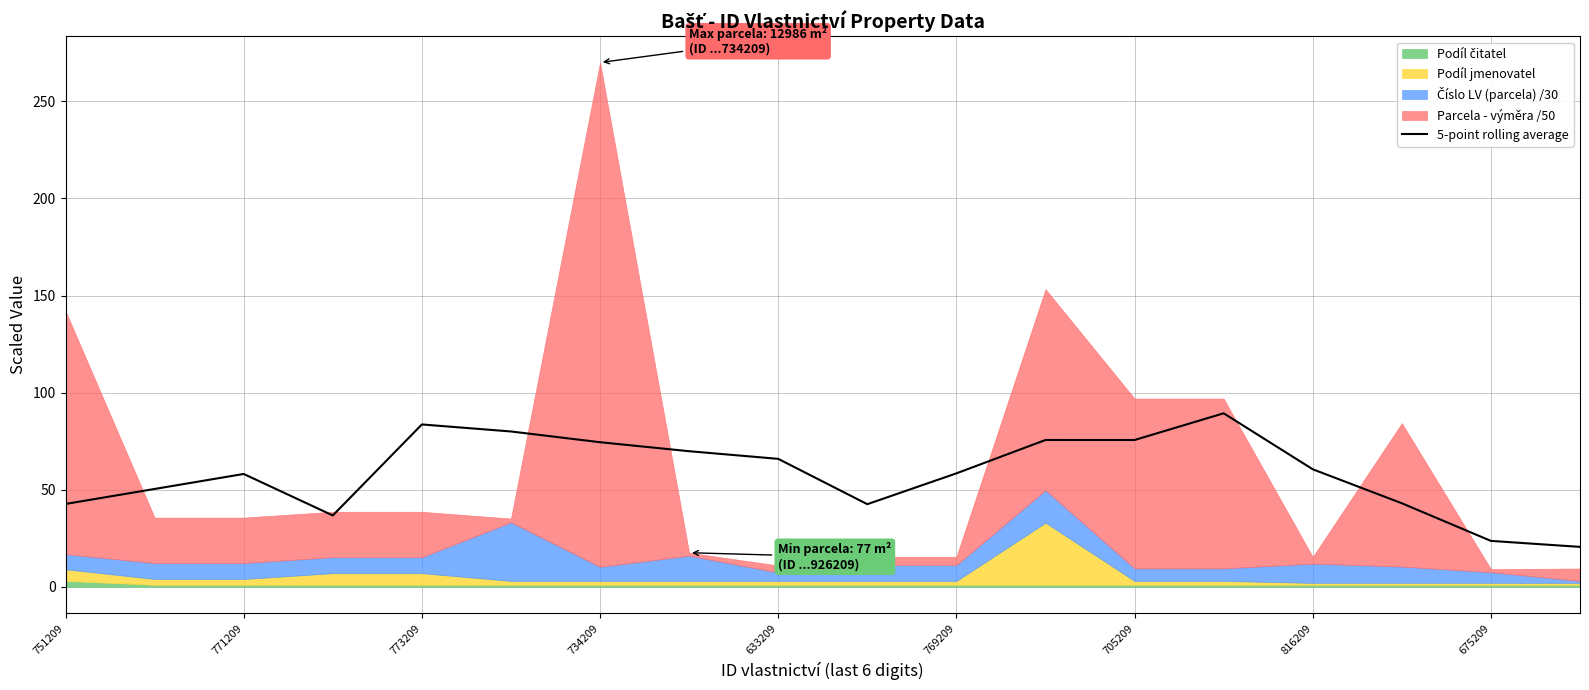

How many data points are less than 60?

9